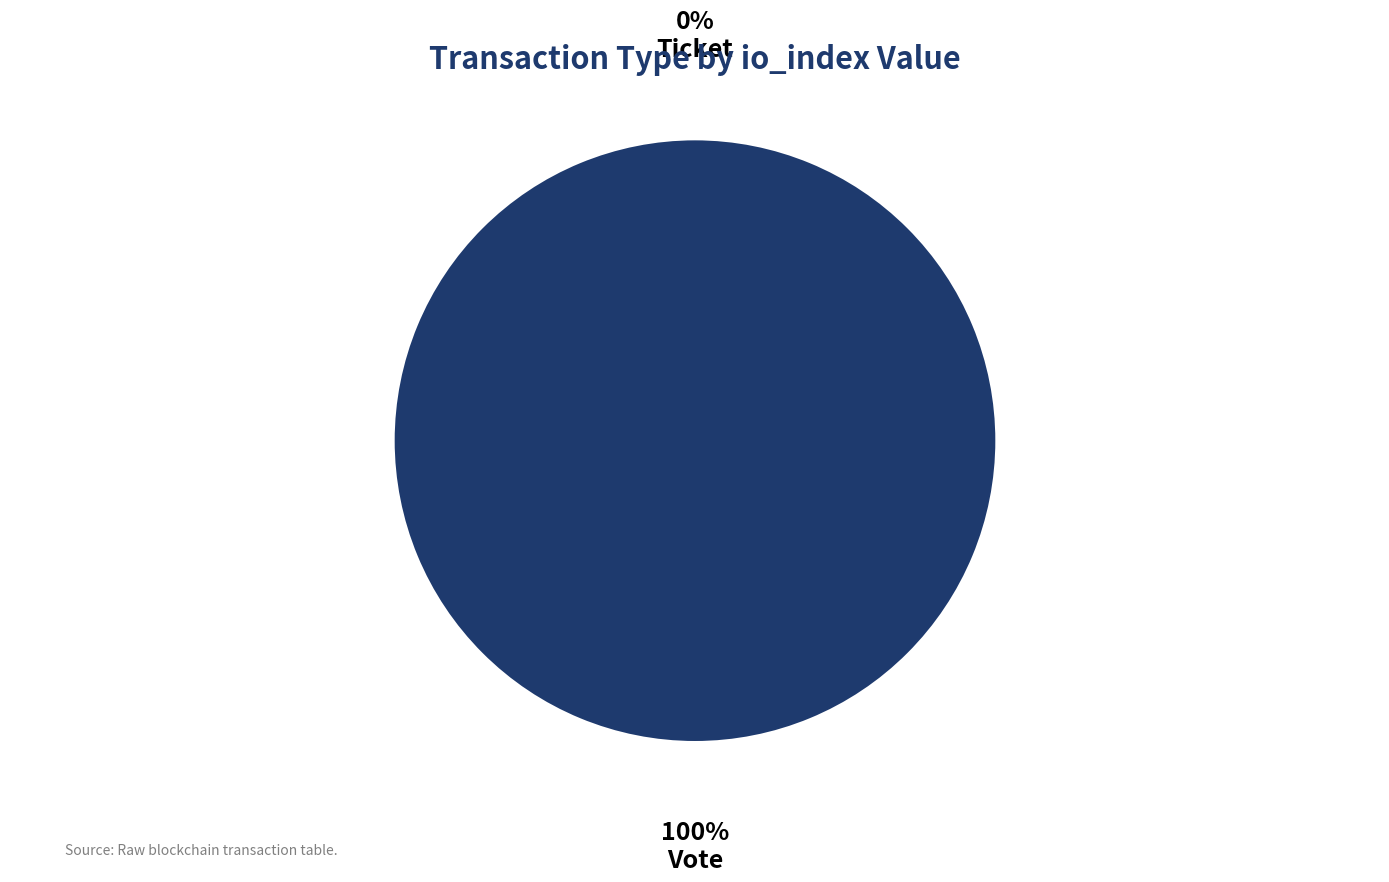

Which slice is the smallest?

Ticket